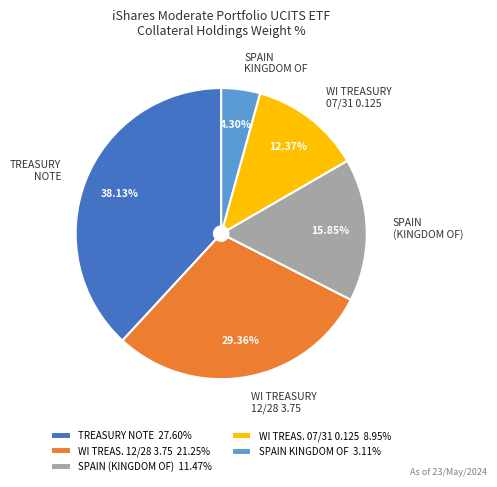

Does any single category account for the majority?

No